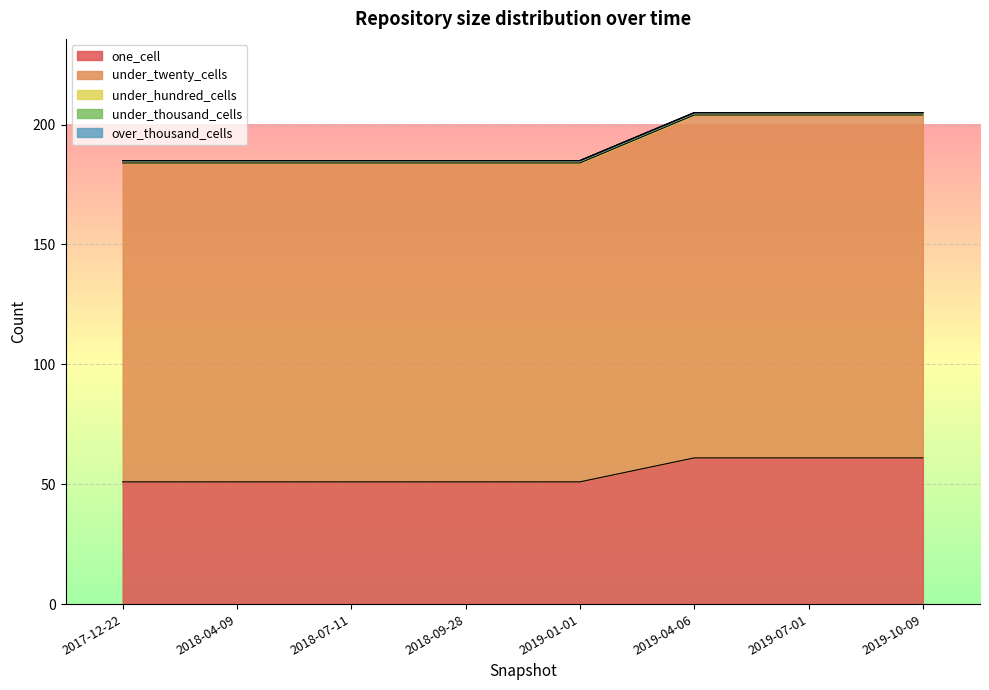

What is the sum of all under_twenty_cells values?

1094